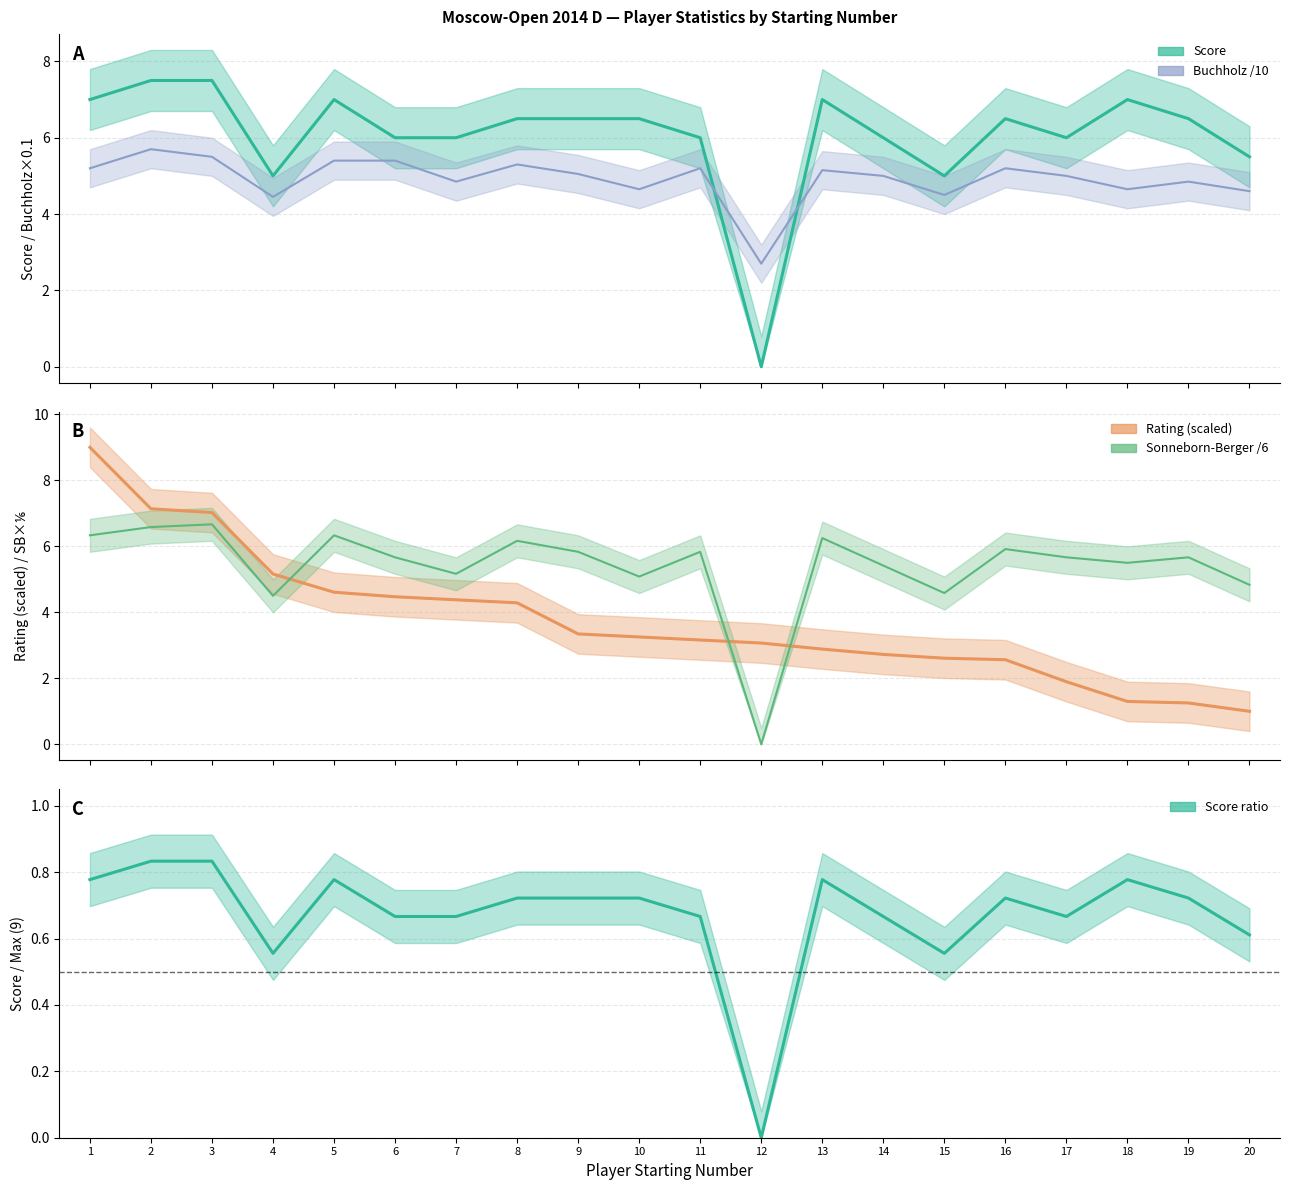

At 2, list the series in order from largest to smallest.

Score, Rating, SonnebornBerger, Buchholz